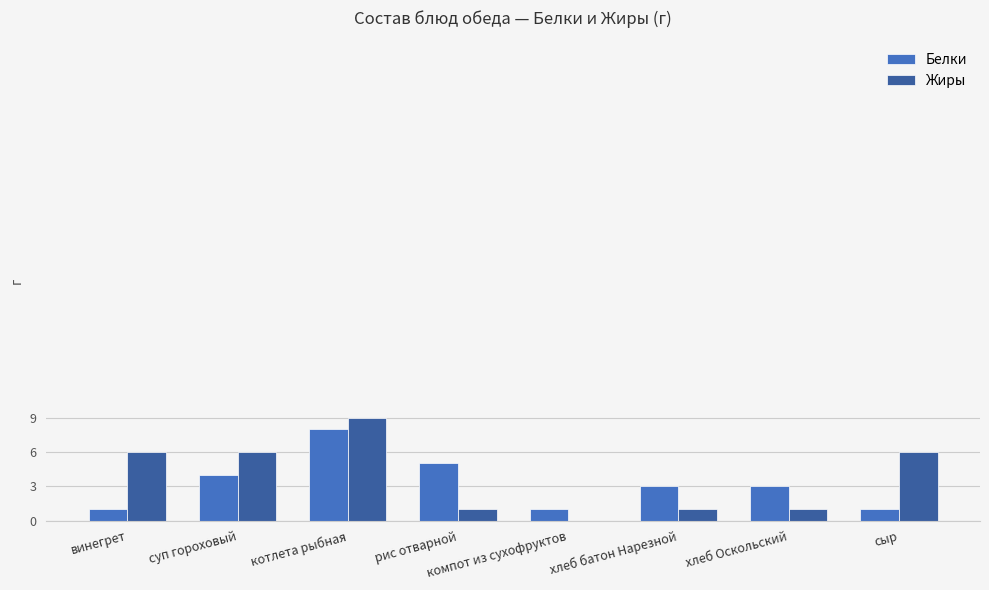

At which category is the sum across all series the highest?

котлета рыбная